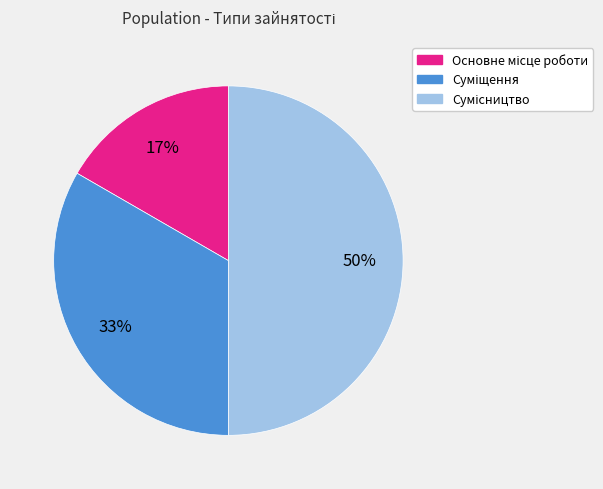

To the nearest percent, what is the difference between the largest and smallest slice percentages?

33%